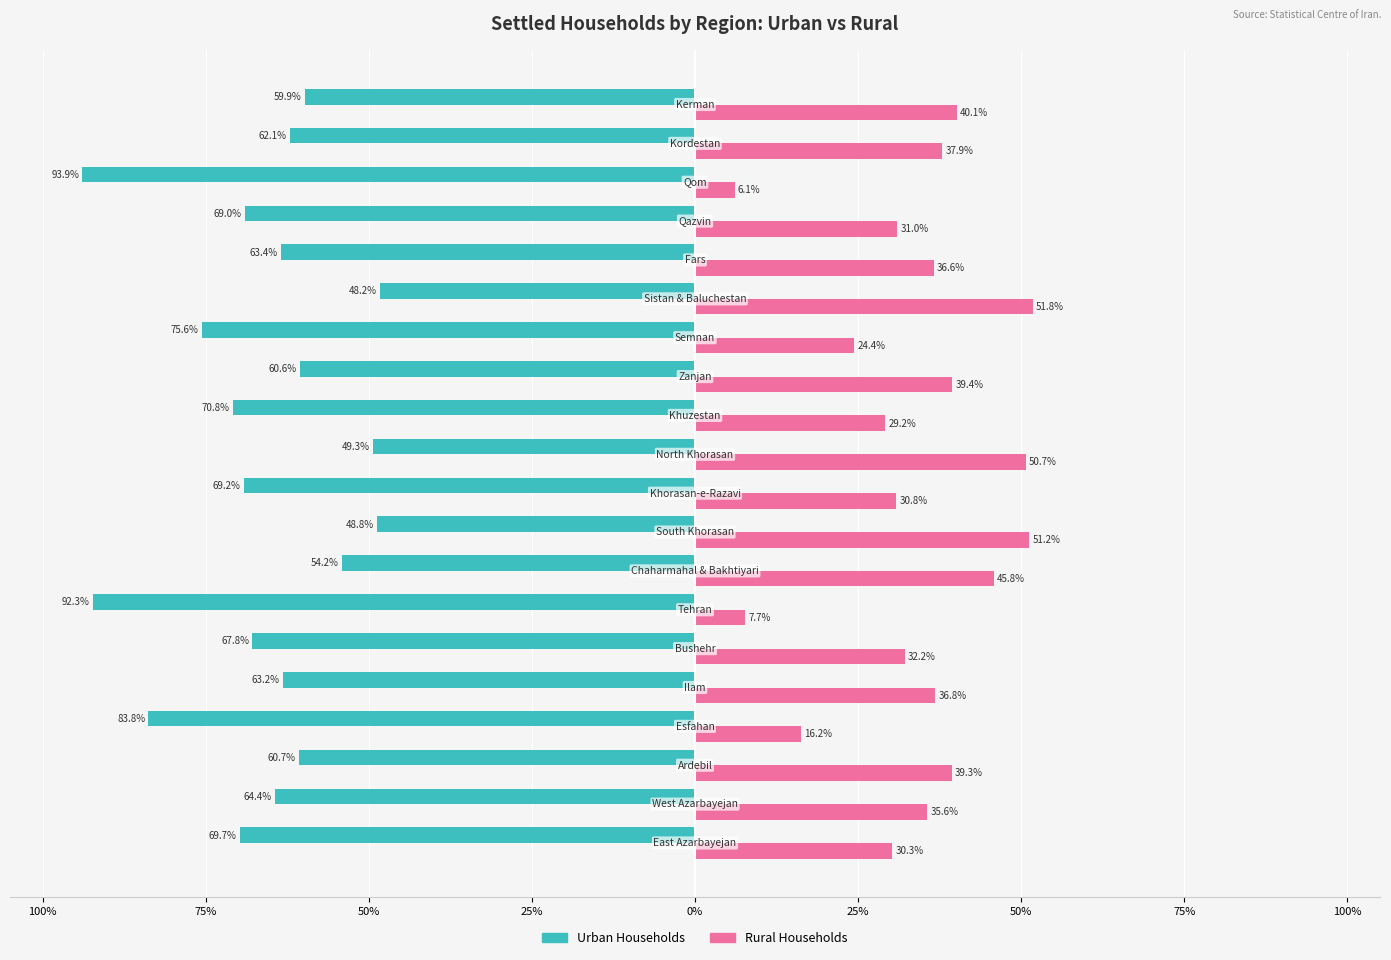

What are all the series names shown in the legend?

Urban Households, Rural Households